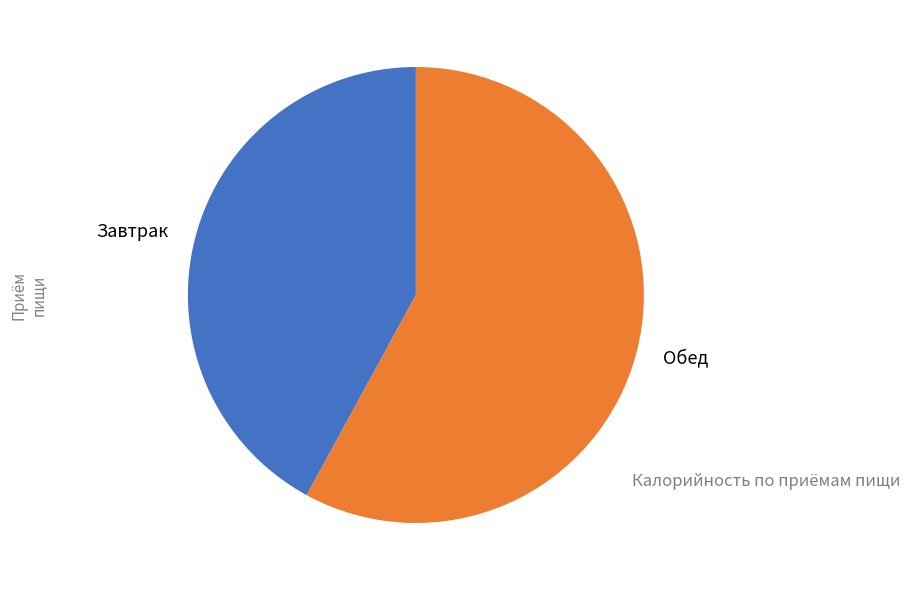

Does any single category account for the majority?

Yes